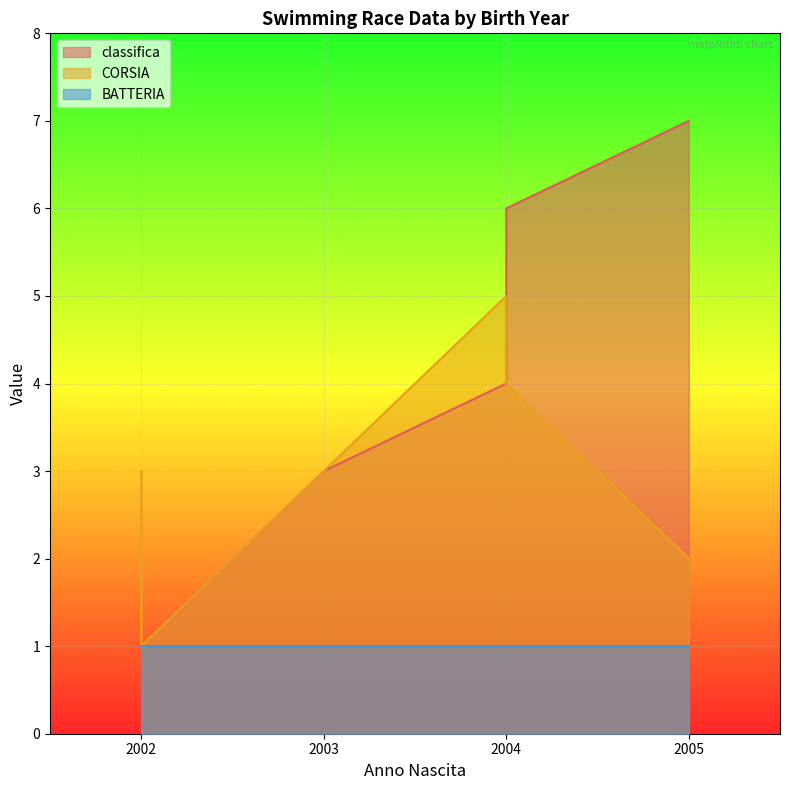

Where do classifica and CORSIA first cross each other?

2004 and 2004